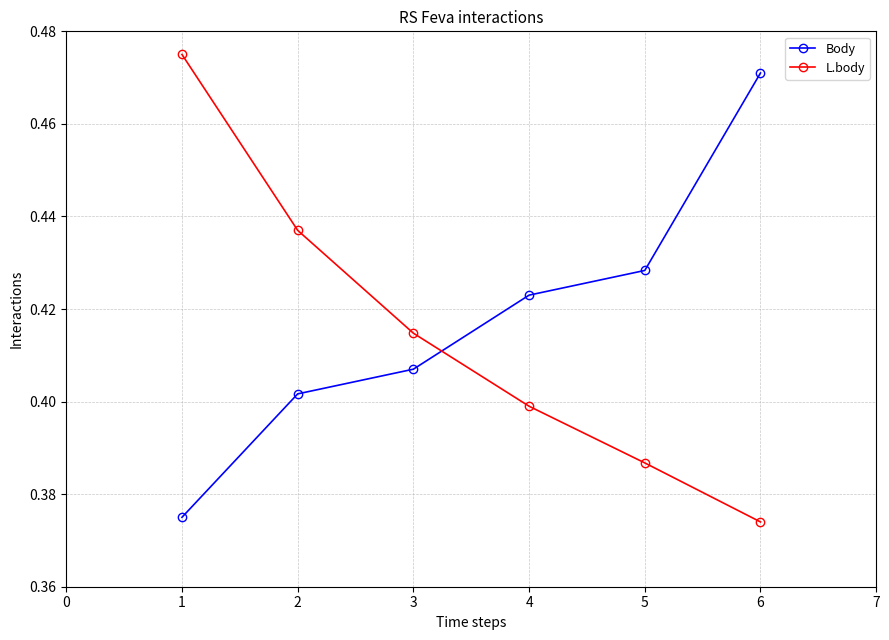

List the labels in order of Body value, smallest first.

1, 2, 3, 4, 5, 6